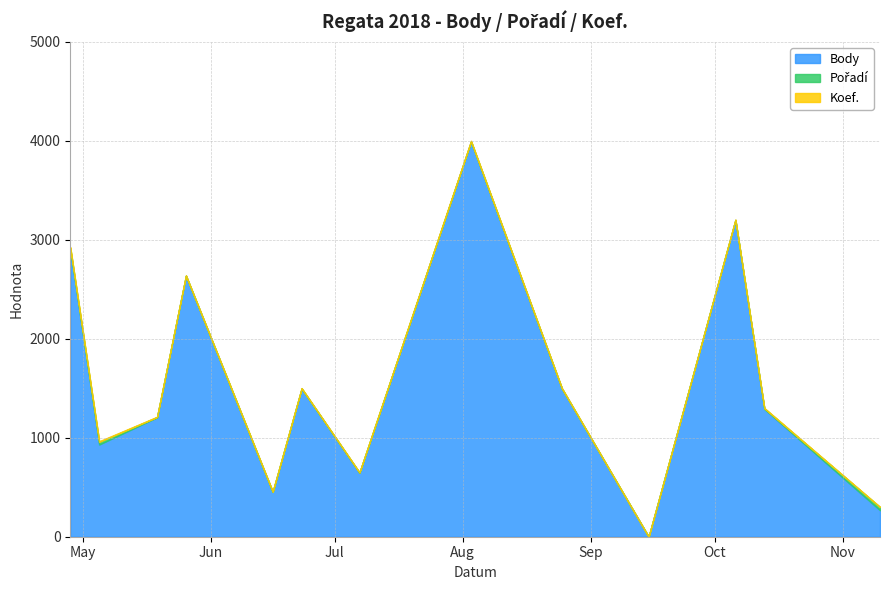

Reading left to right, what are all the values shown in this chart?

Body: 2902	932	1206	2637	452	1497	646	3992	1497	0	3200	1291	268
Pořadí: 17	26	3	1	3	2	3	3	2	0	1	6	32
Koef.: 7	7	3	3	2	3	2	6	3	0	4	4	1